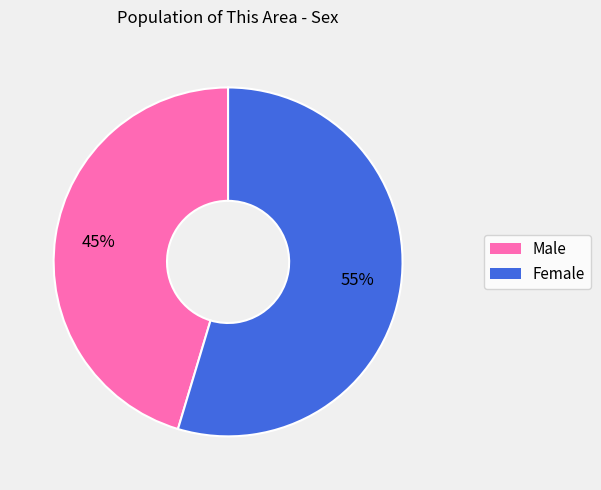

To the nearest percent, what is the average slice percentage?

50%